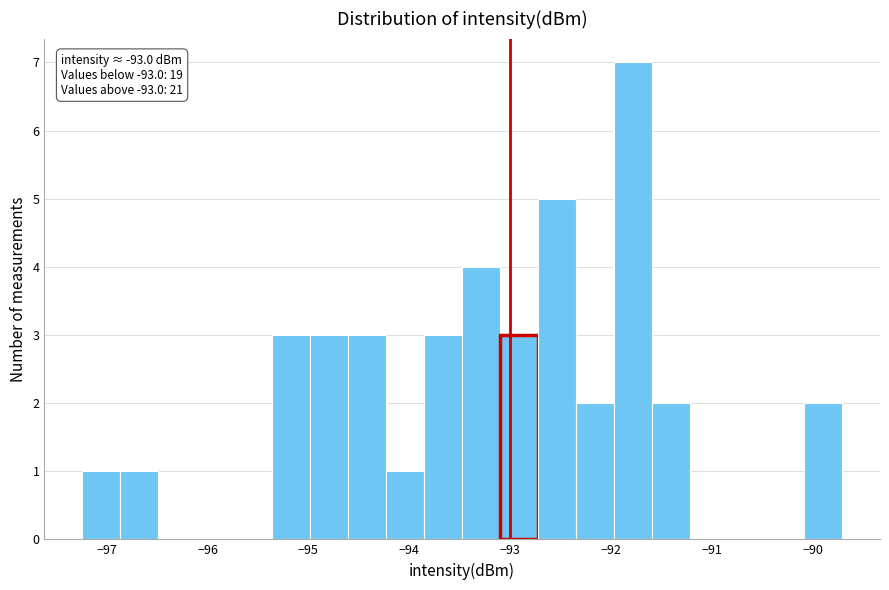

Around what value on the x-axis is the tallest bar? Give the approximate position of its centre, as read against the axis.

-91.8